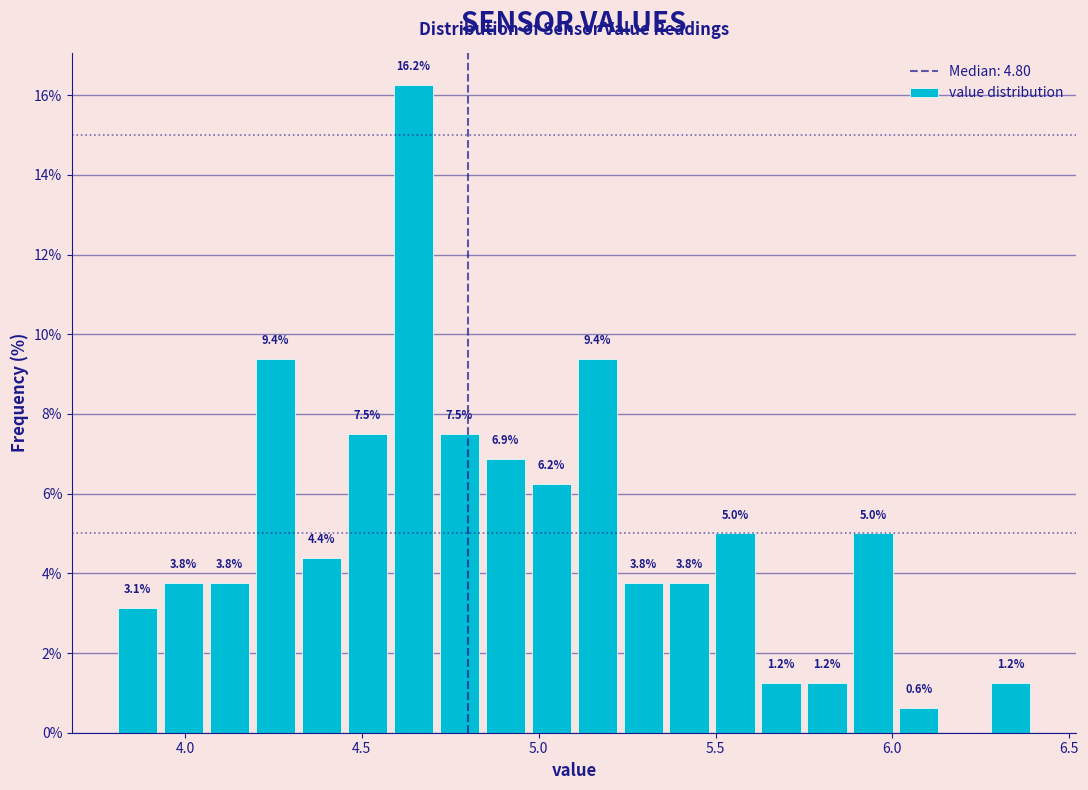

Around what value on the x-axis is the tallest bar? Give the approximate position of its centre, as read against the axis.

4.65